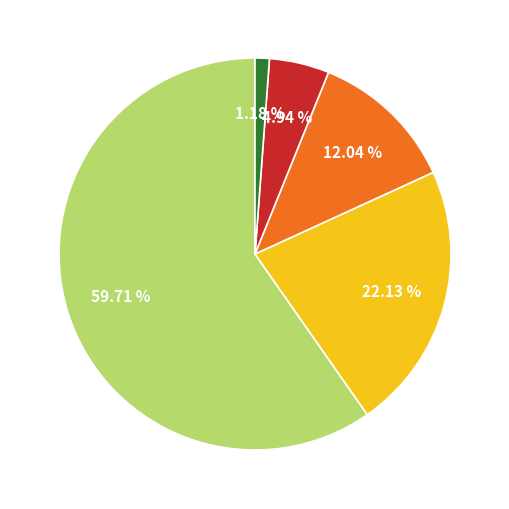

Does any single category account for the majority?

Yes